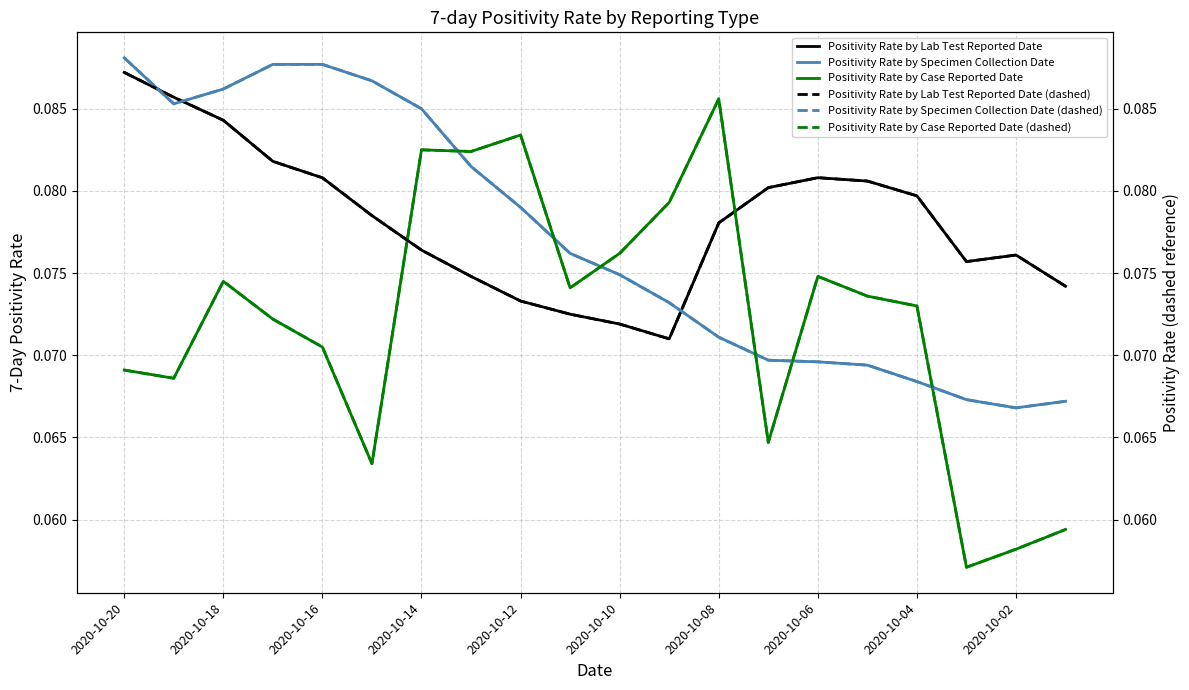

True or false: Positivity Rate by Specimen Collection Date and Positivity Rate by Specimen Collection Date (dashed) cross at least once.

False